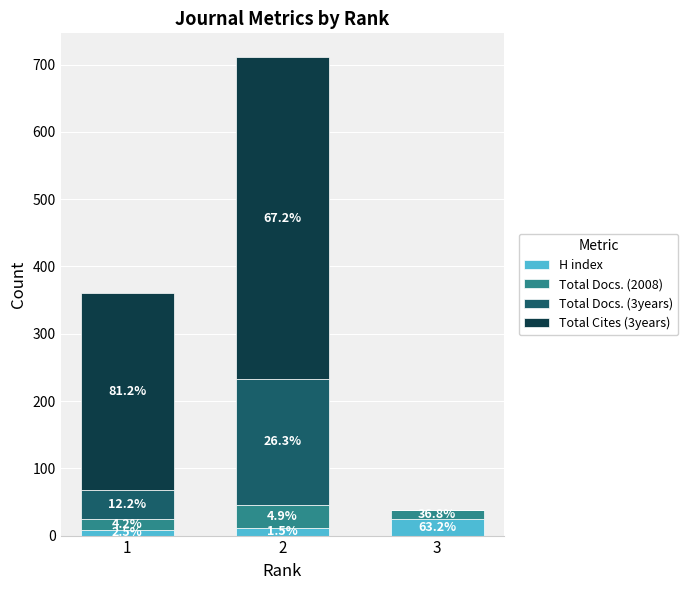

Does the chart contain stacked bars?

Yes